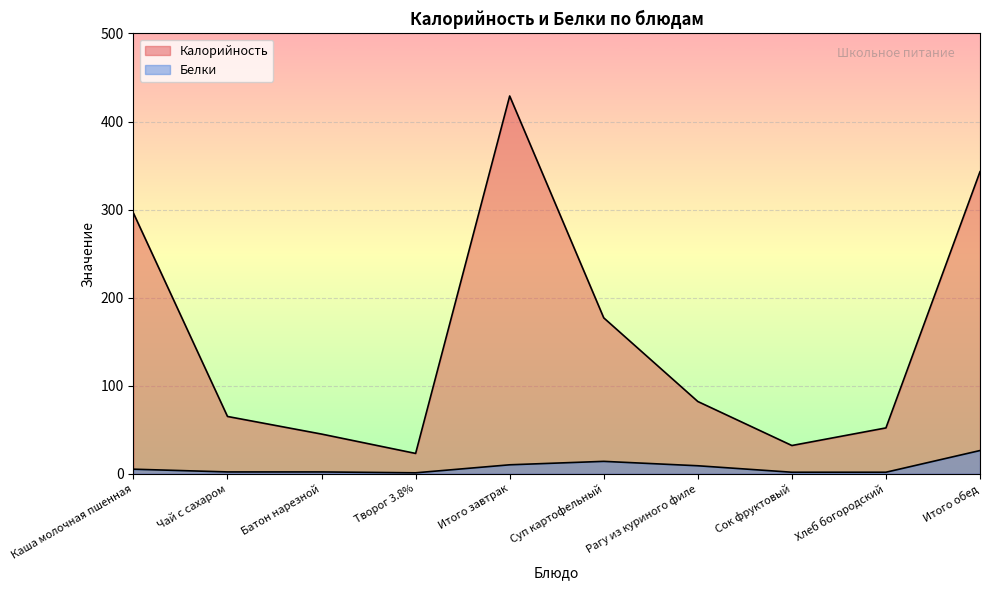

How many distinct data groups are displayed?

2